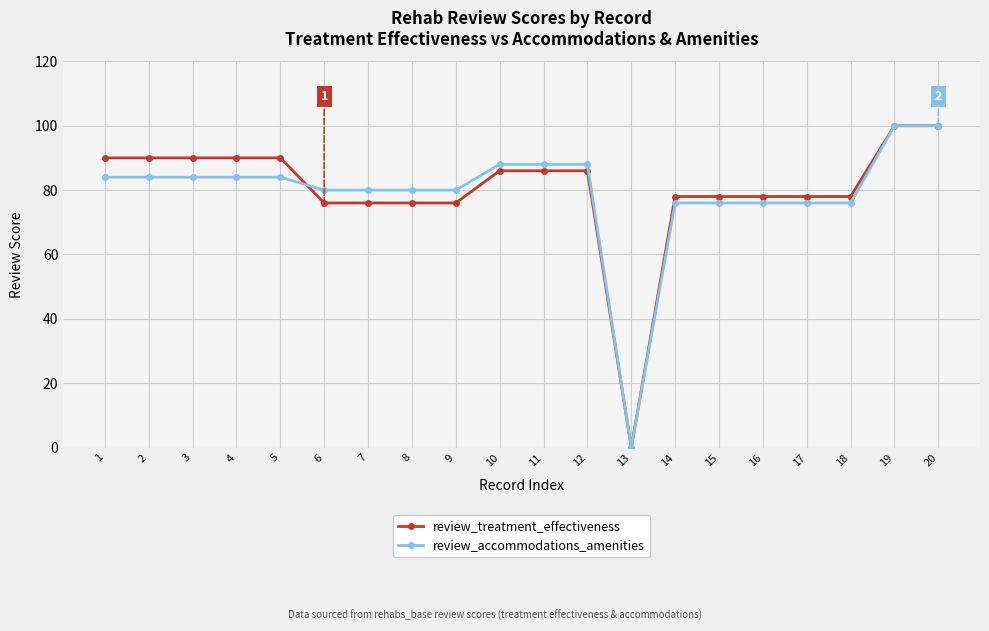

Which category has the lowest value in the review_accommodations_amenities series?

13